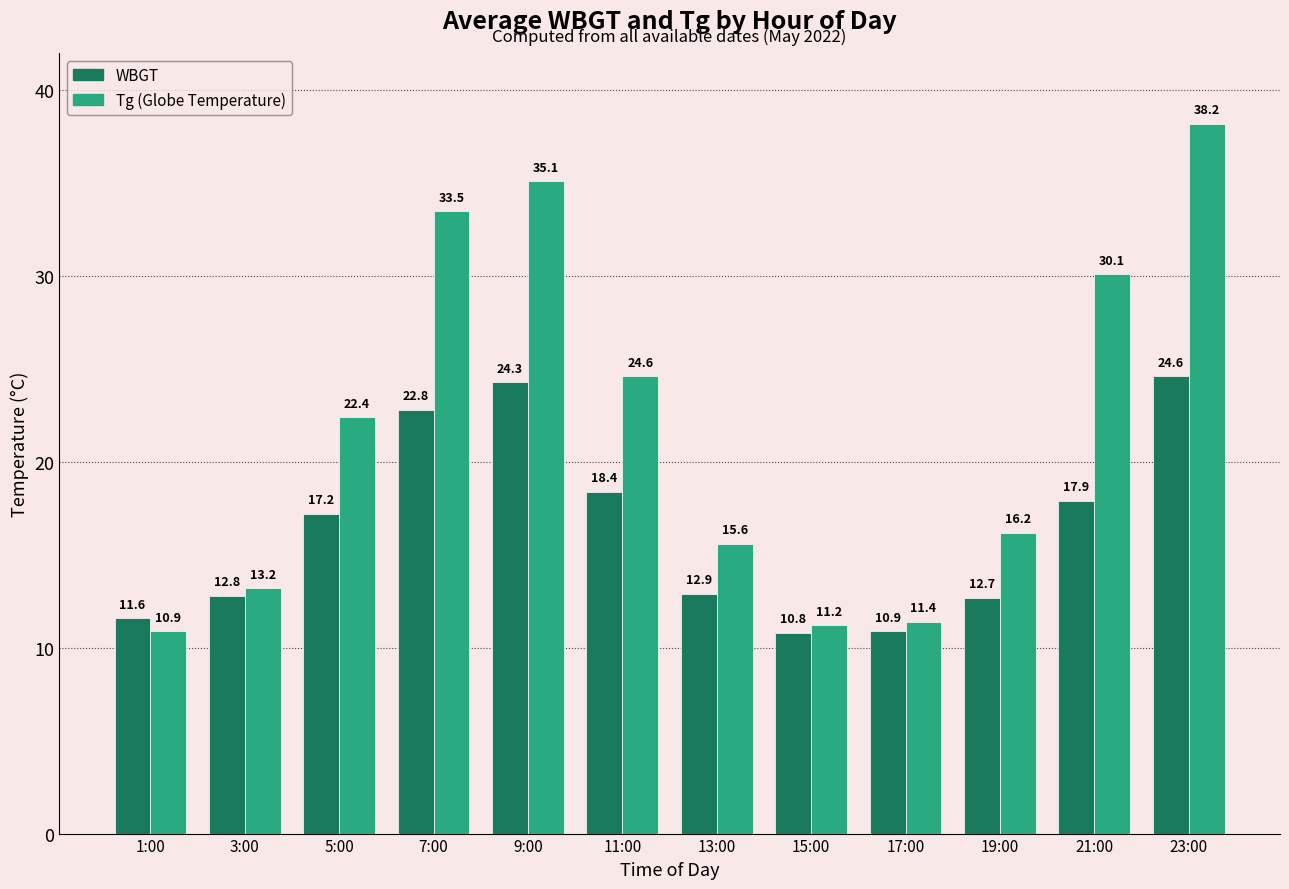

Which category has the lowest value across all series?

15:00